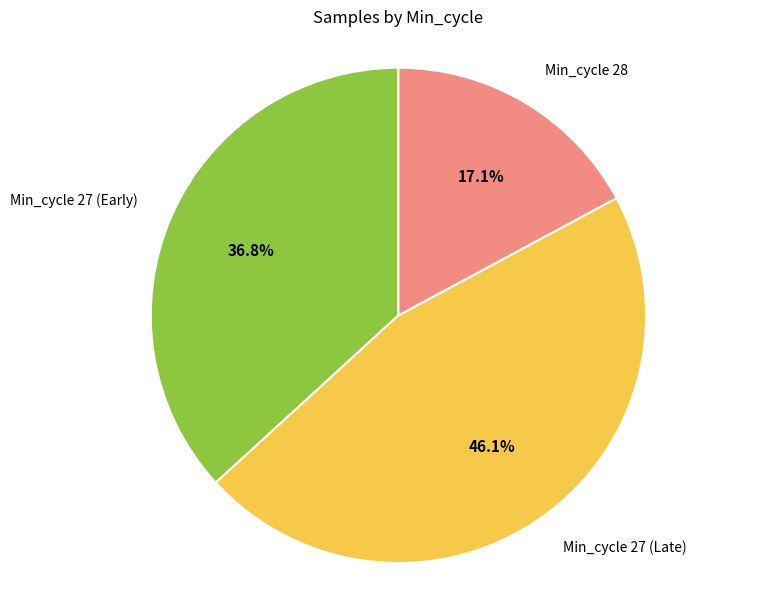

Does any single category account for the majority?

No